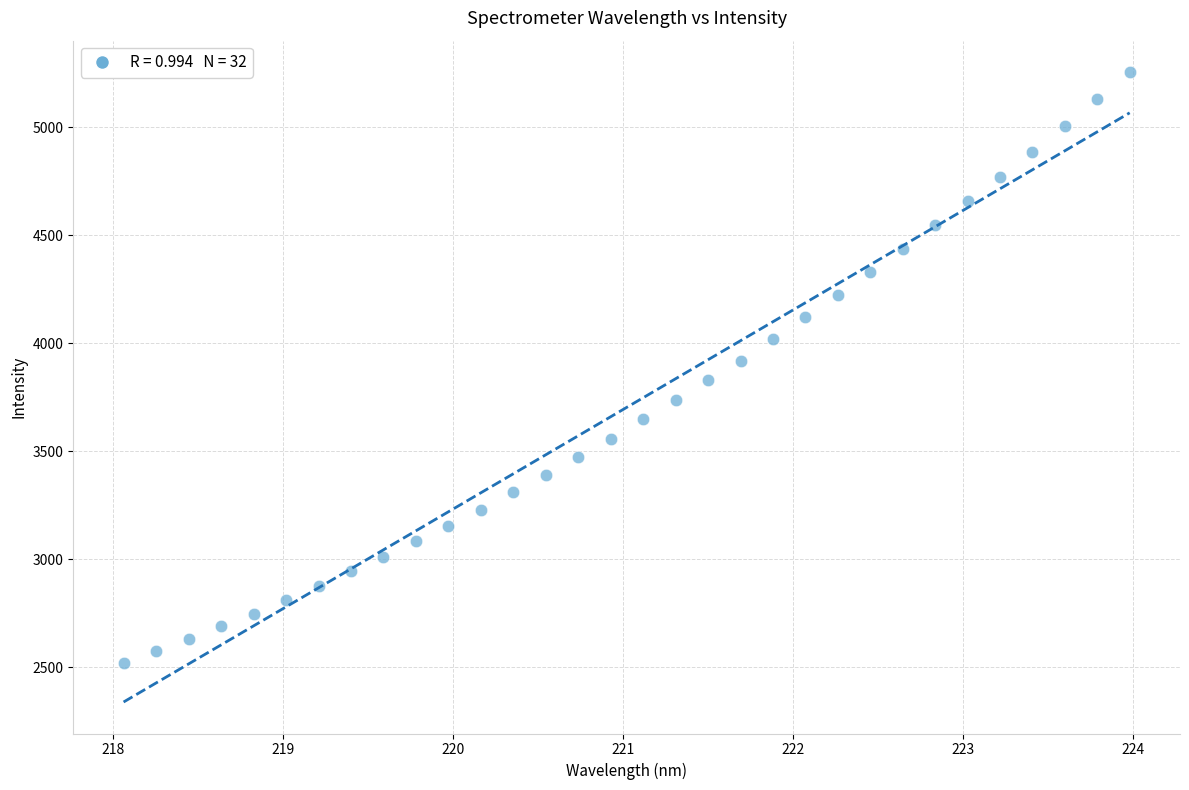

What is the range of X values (max minus min)?

5.9